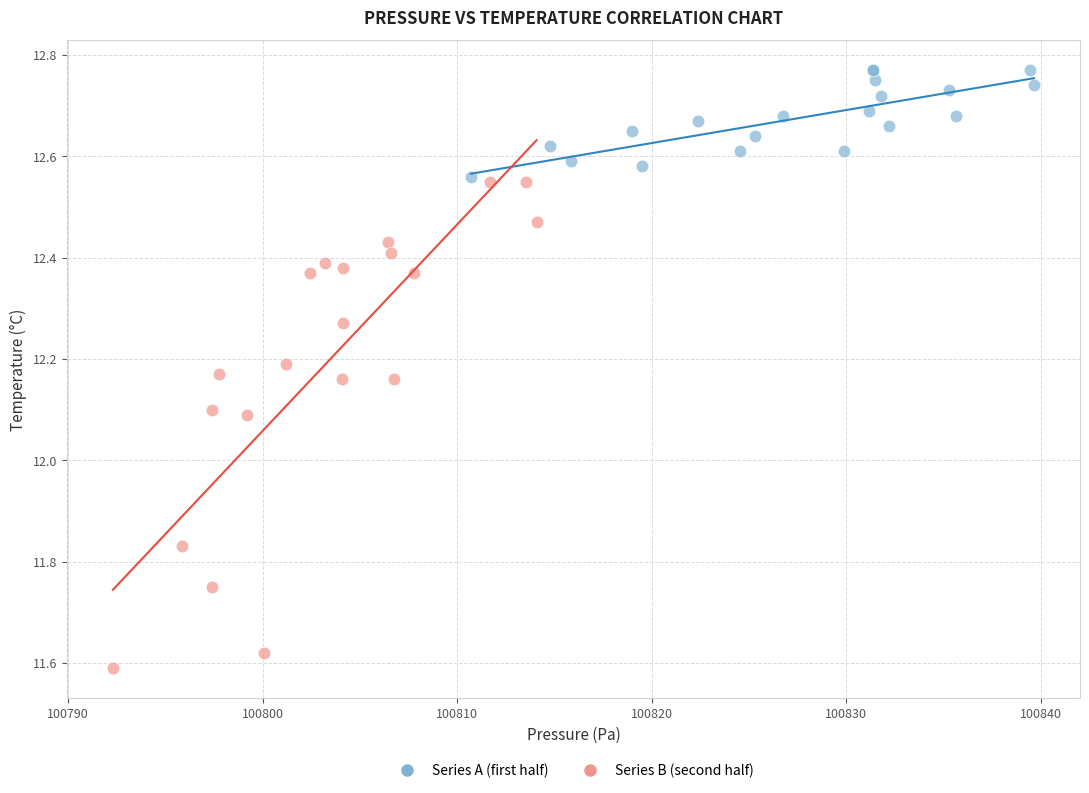

Which series contains the lowest Y value?

Series B (second half)